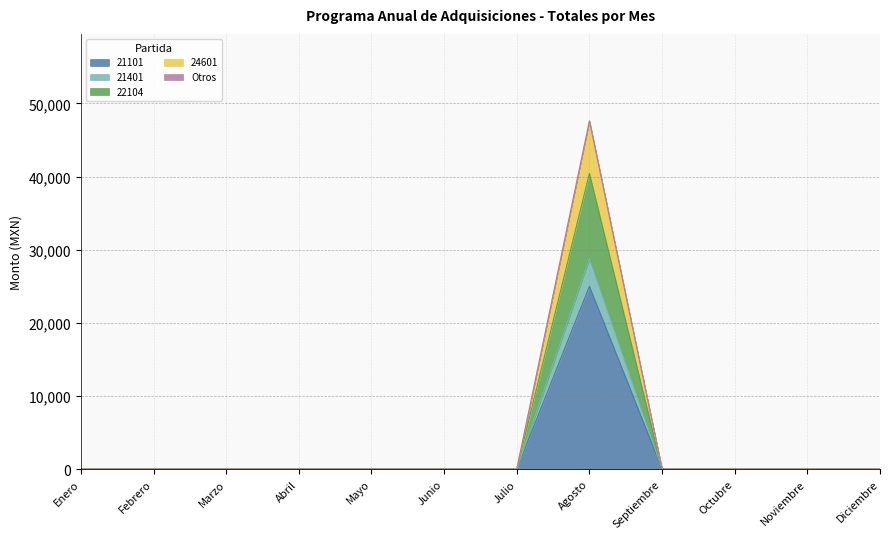

What is the label of the 7th point from the right?

Junio